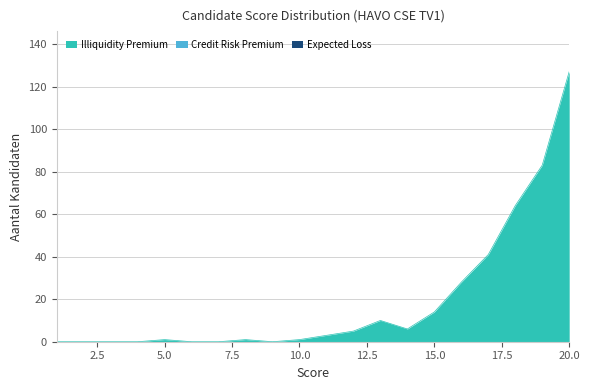

Is the value of Expected Loss at 2 greater than the value of Credit Risk Premium at 1?

No